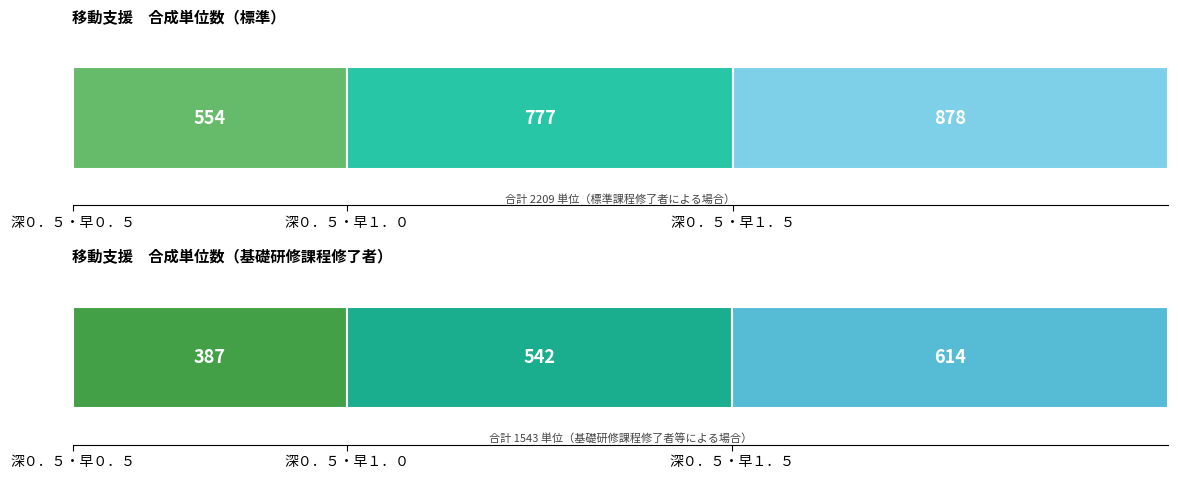

Reading left to right, transcribe all the data shown in this chart.

移動支援１深０．５・早０．５=554	移動支援１深０．５・早１．０=777	移動支援１深０．５・早１．５=878	移動支援１深０．５・早０．５・基=387	移動支援１深０．５・早１．０・基=542	移動支援１深０．５・早１．５・基=614